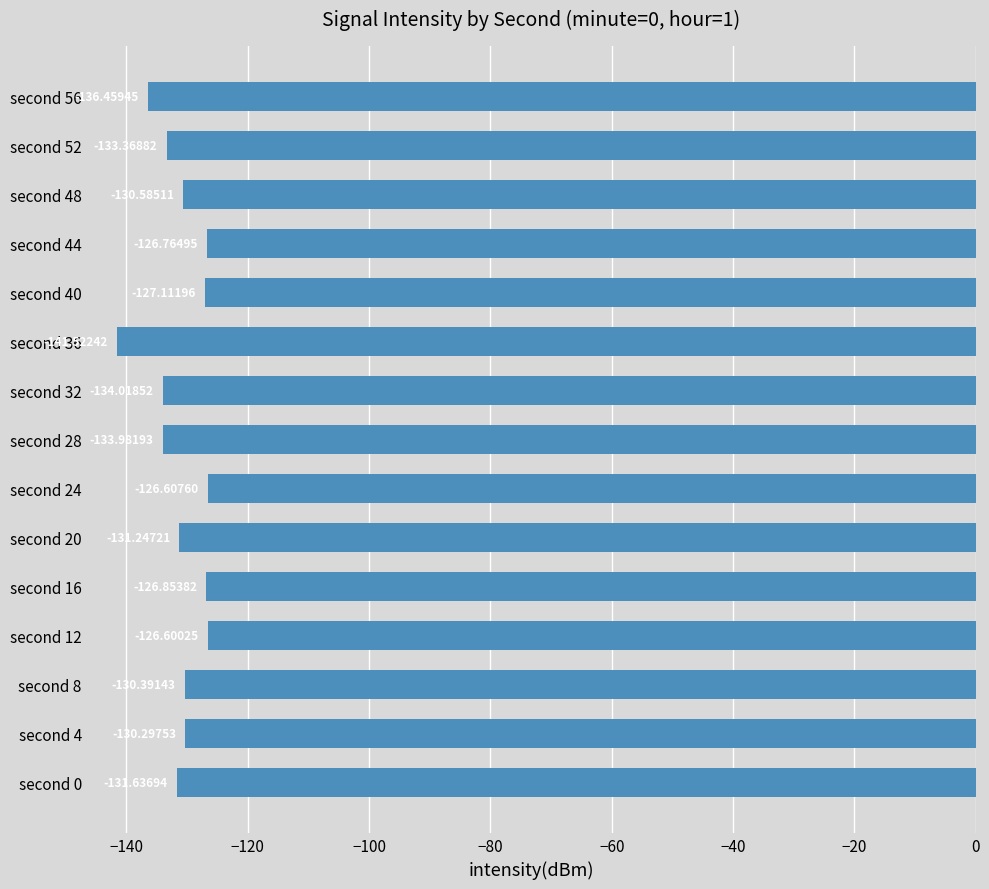

What is the smallest value displayed?

-141.5